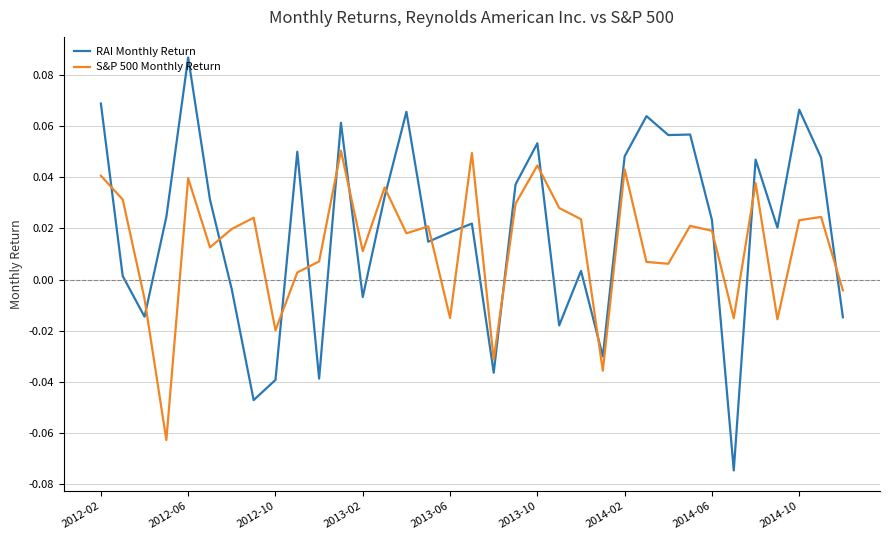

List the series in order of their overall mean, lowest first.

S&P 500 Monthly Return, RAI Monthly Return